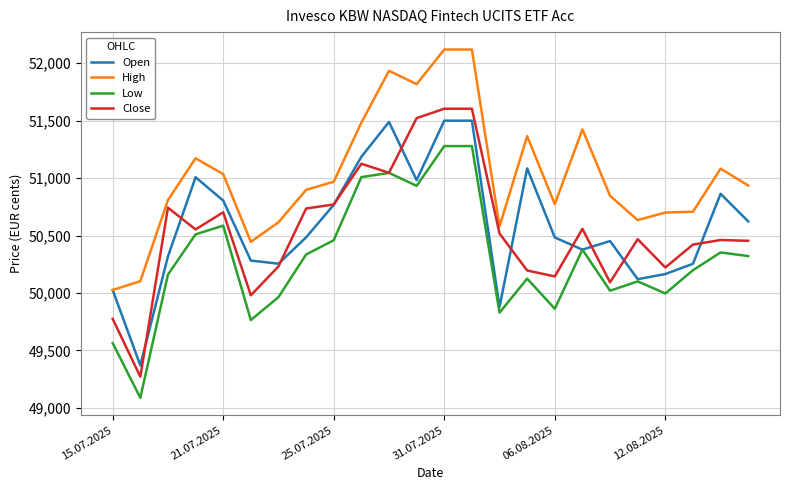

Which series has the largest total across all categories?

High